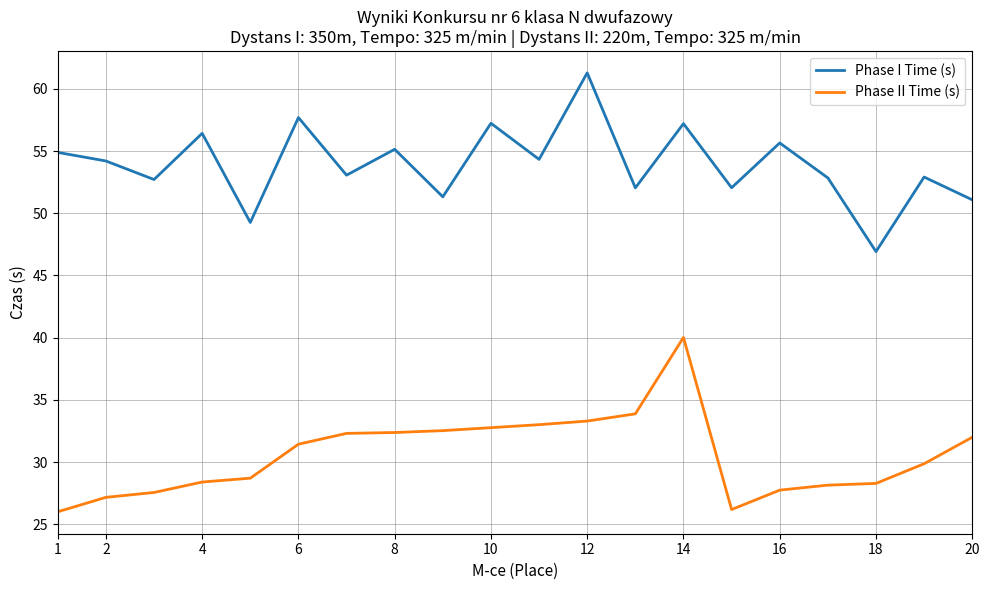

Which series has the largest total across all categories?

Phase I Time (s)